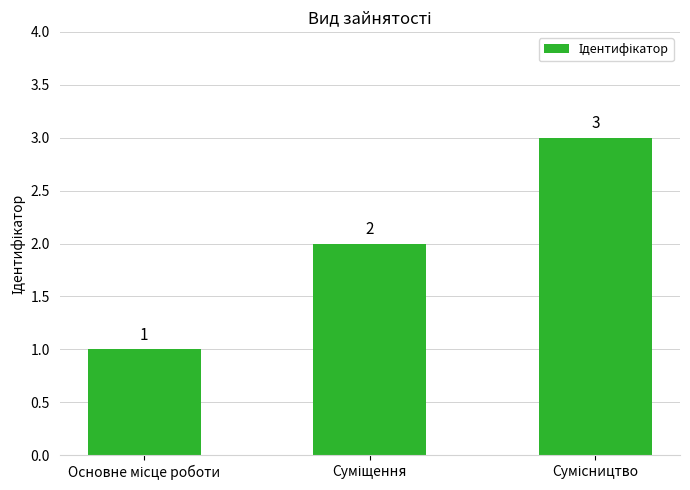

How many distinct data groups are displayed?

1